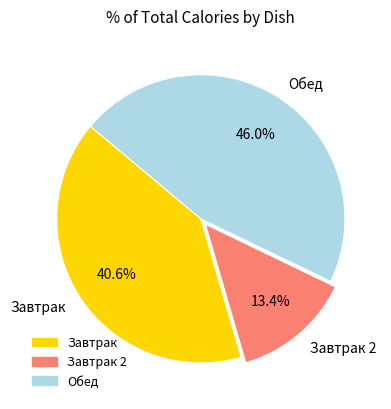

How many slices are in this pie chart?

3